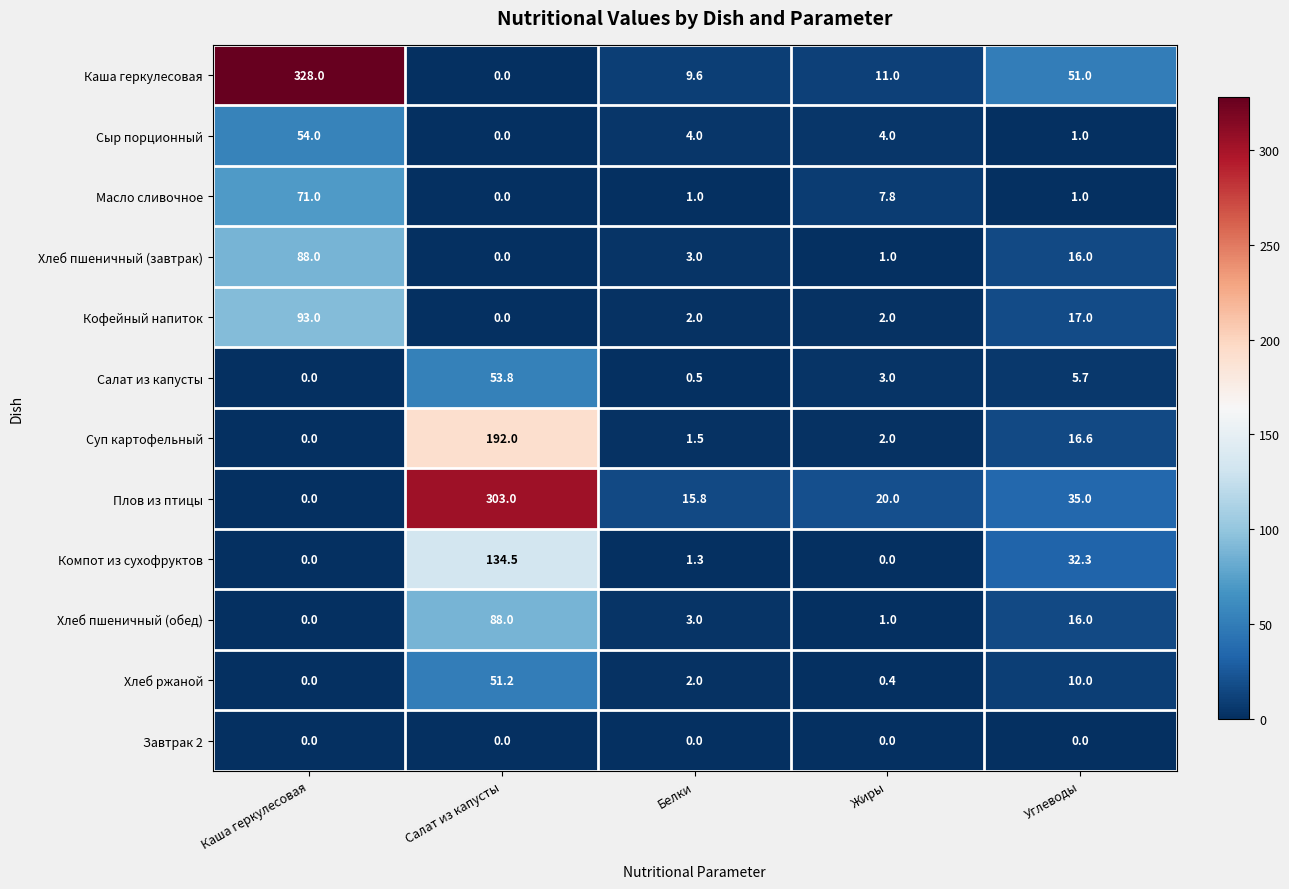

What is the maximum value shown in the chart?

328.0